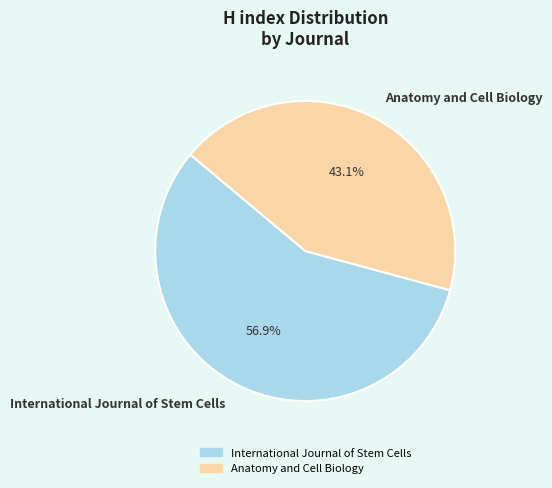

What percentage is the International Journal of Stem Cells slice, to the nearest percent?

57%